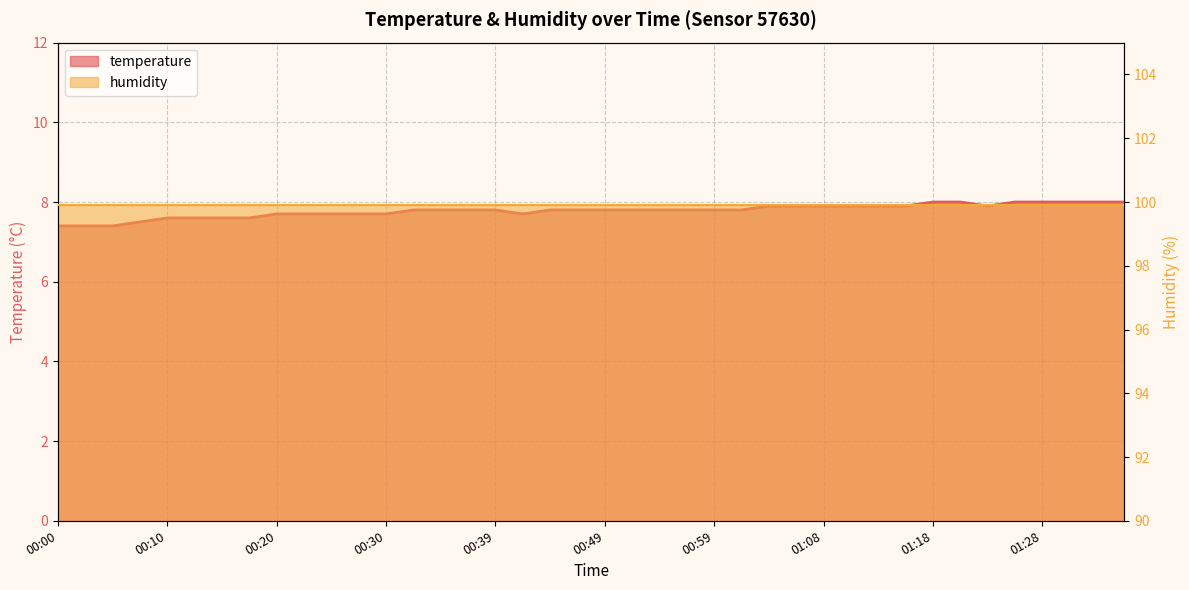

List the labels in order of value, largest first.

01:18, 01:21, 01:26, 01:28, 01:31, 01:33, 01:36, 01:03, 01:06, 01:08, 01:11, 01:13, 01:16, 01:23, 00:32, 00:34, 00:37, 00:39, 00:44, 00:46, 00:49, 00:51, 00:54, 00:56, 00:59, 01:01, 00:20, 00:22, 00:25, 00:27, 00:30, 00:42, 00:10, 00:12, 00:15, 00:17, 00:08, 00:00, 00:03, 00:05